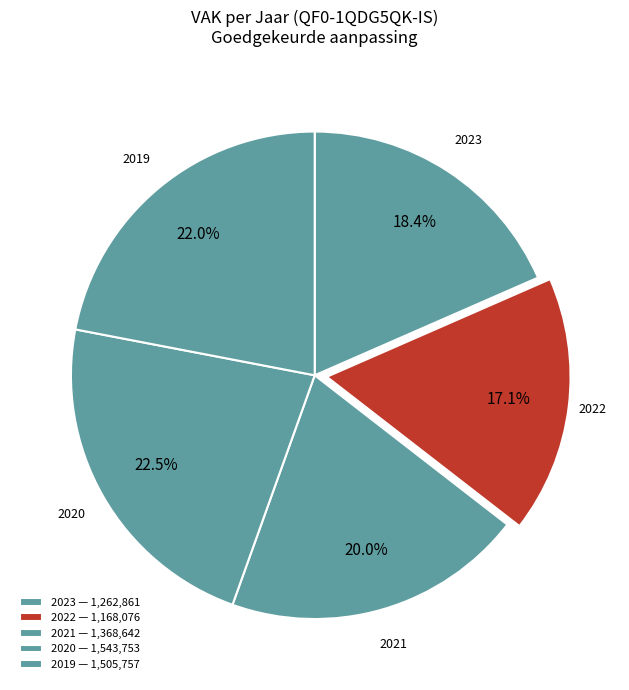

To the nearest percent, what is the average slice percentage?

20%